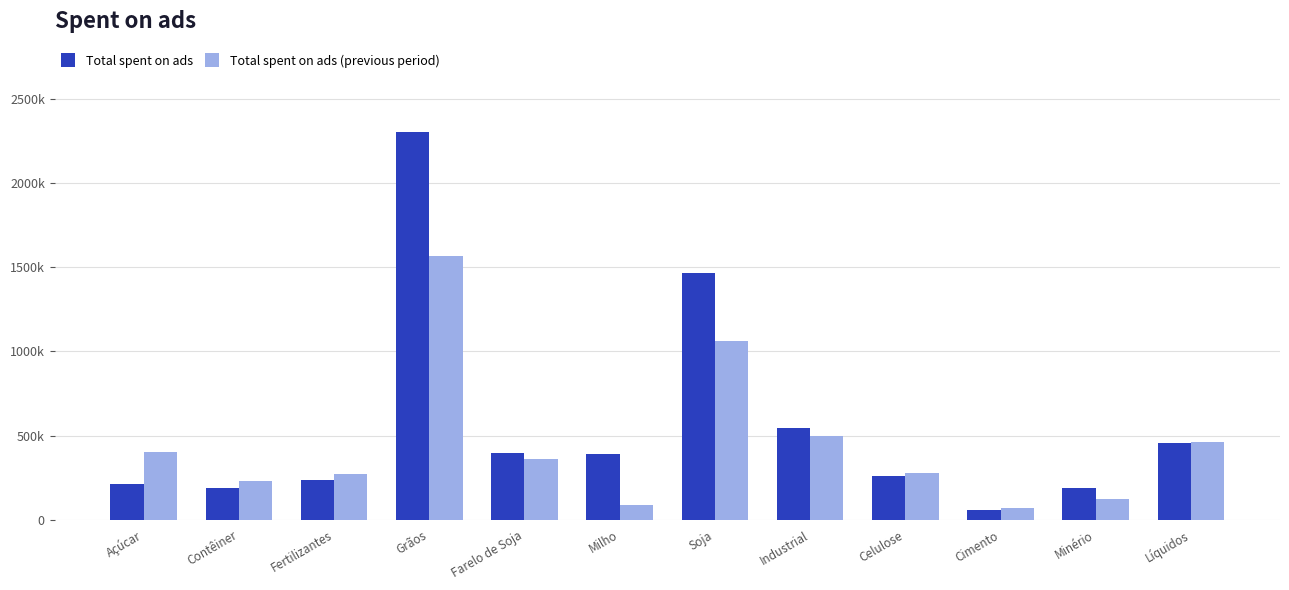

Rank the series by their average value, from lowest to highest.

Total spent on ads (previous period), Total spent on ads